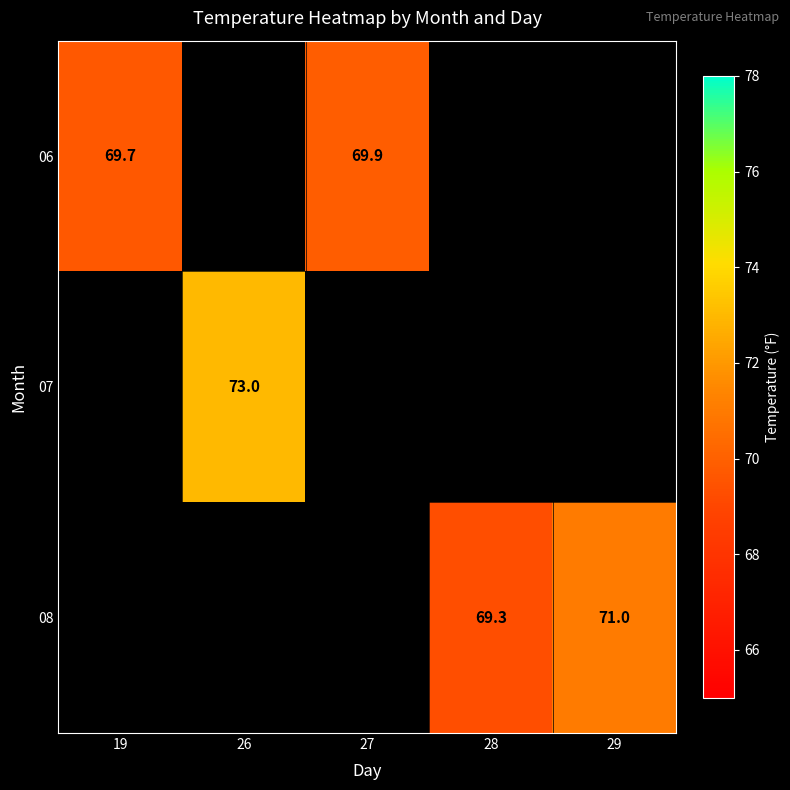

Which category has the highest value across all series?

26